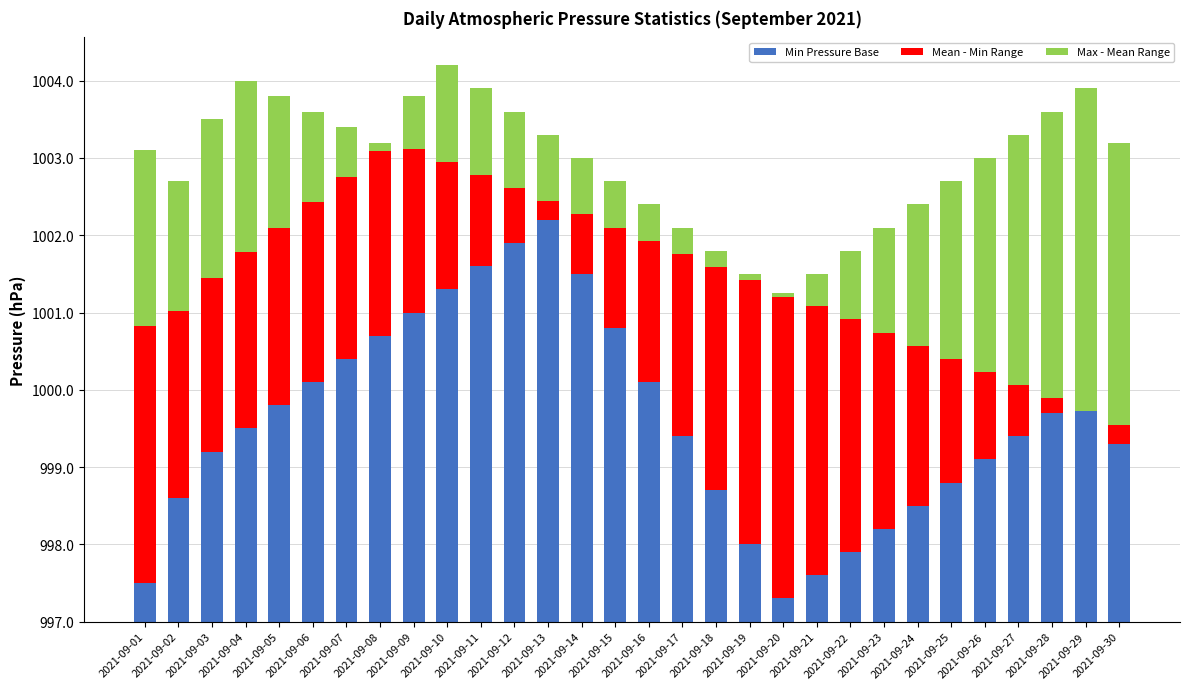

At which category is the sum across all series the highest?

2021-09-10